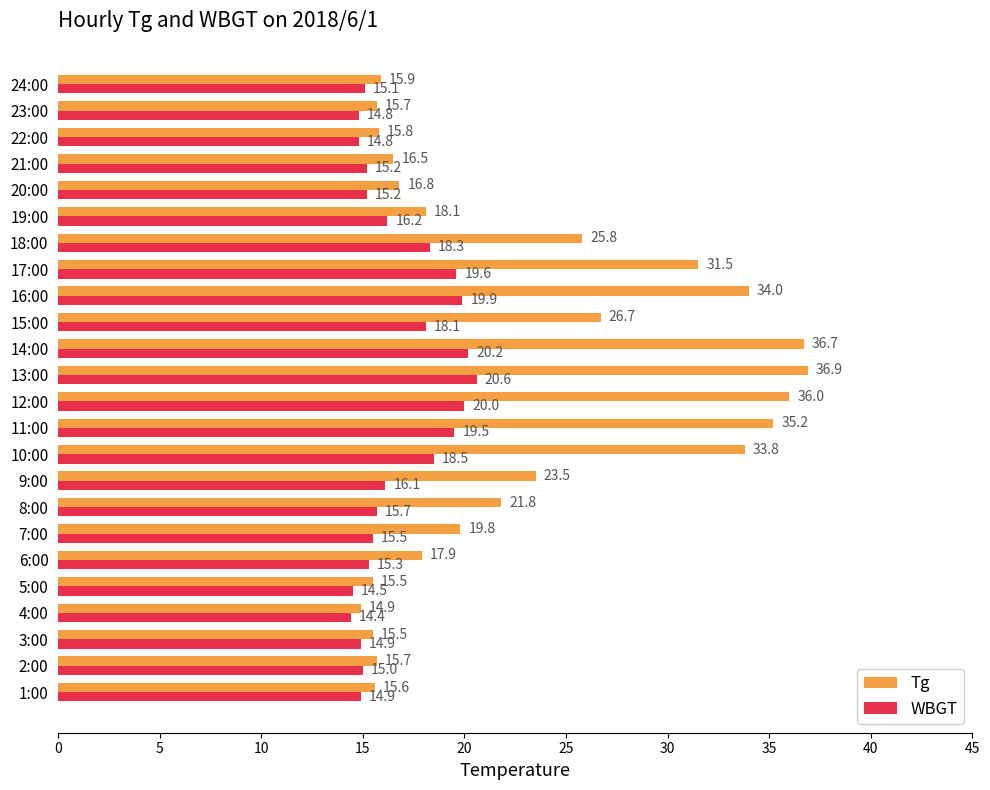

What is the greatest value displayed?

36.9